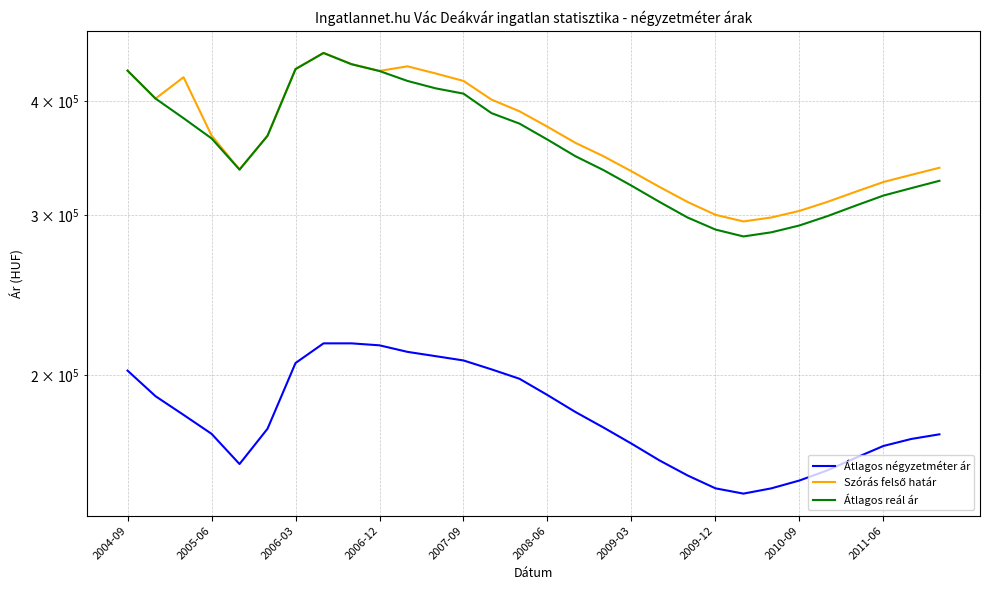

What are all the series names shown in the legend?

Átlagos négyzetméter ár, Szórás felső határ, Átlagos reál ár